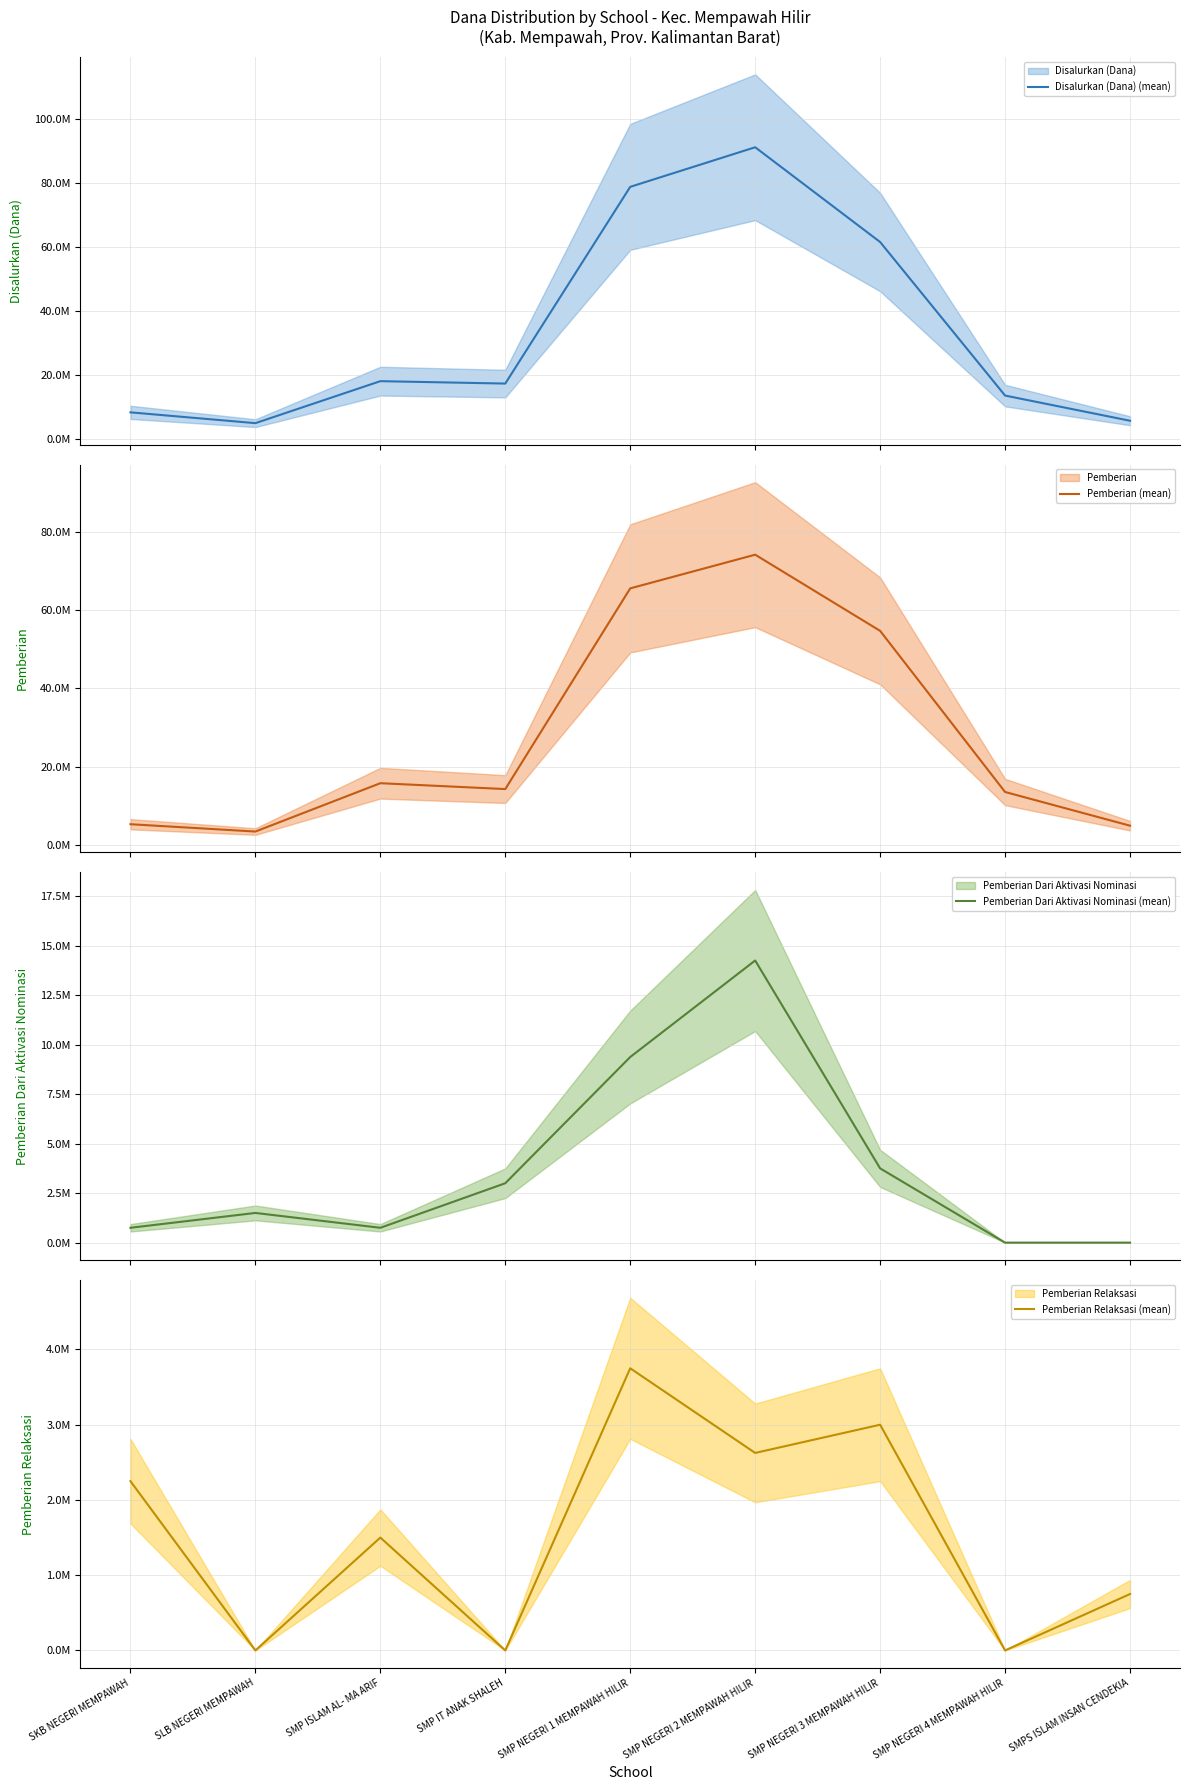

How many Pemberian Relaksasi (mean) values are between 0 and 2625000?

7